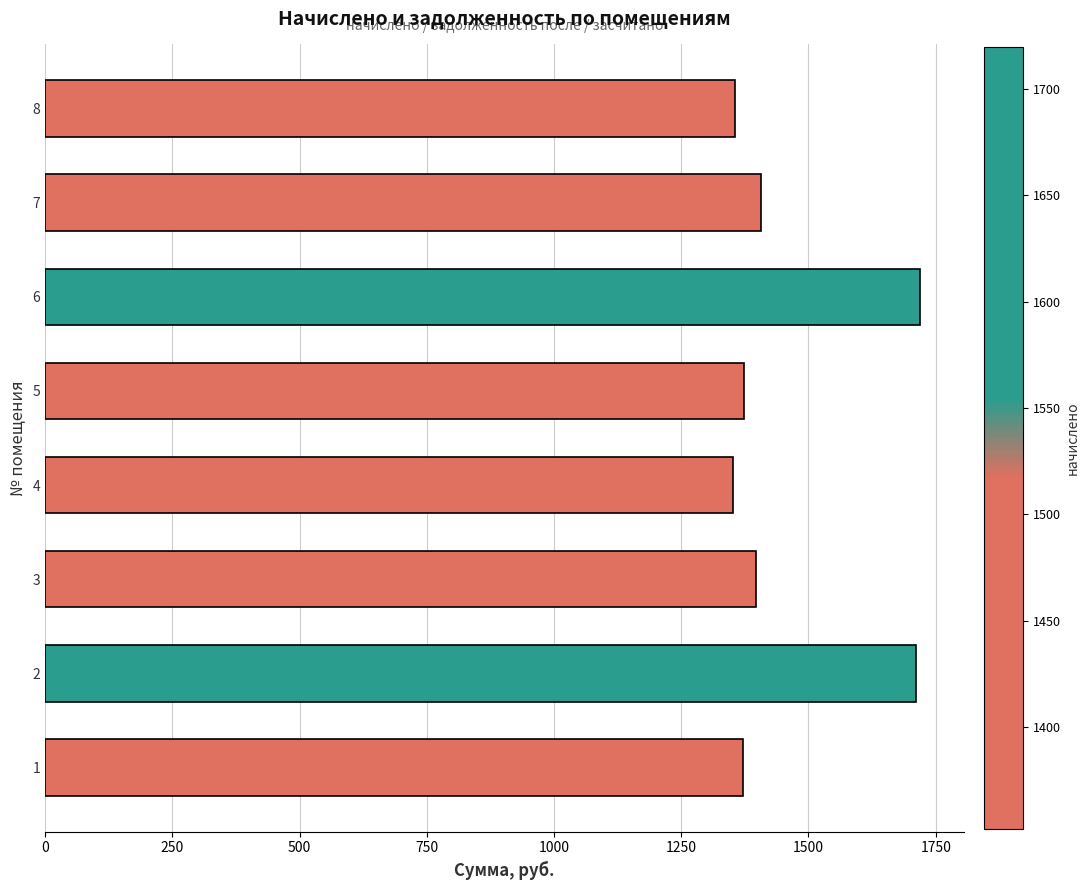

What is the greatest value displayed?

1719.8